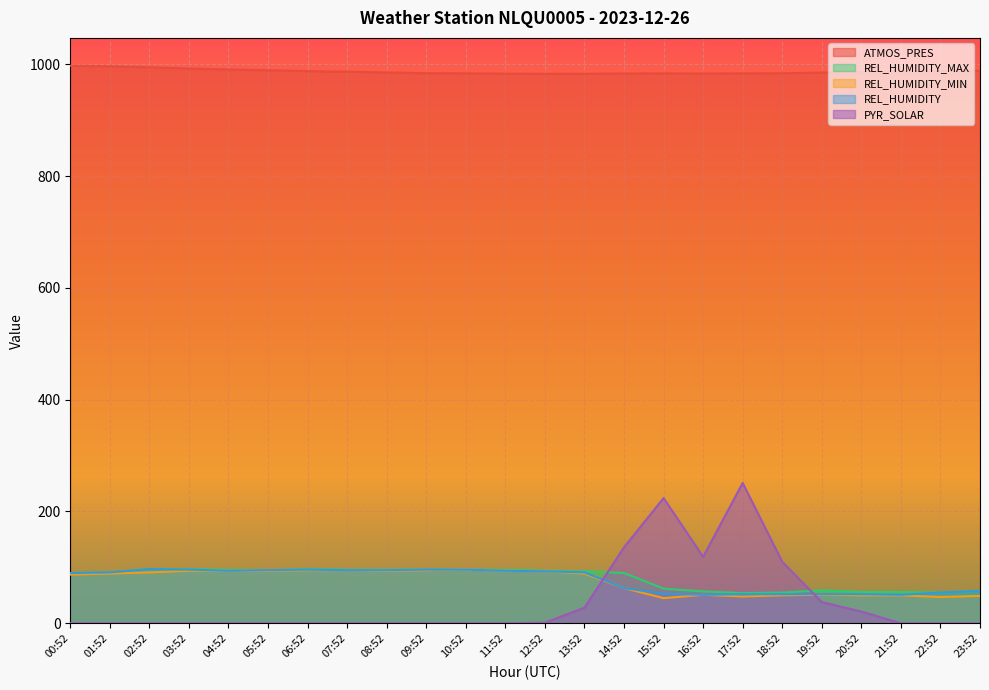

What is the highest value of the REL_HUMIDITY_MAX series?

97.0